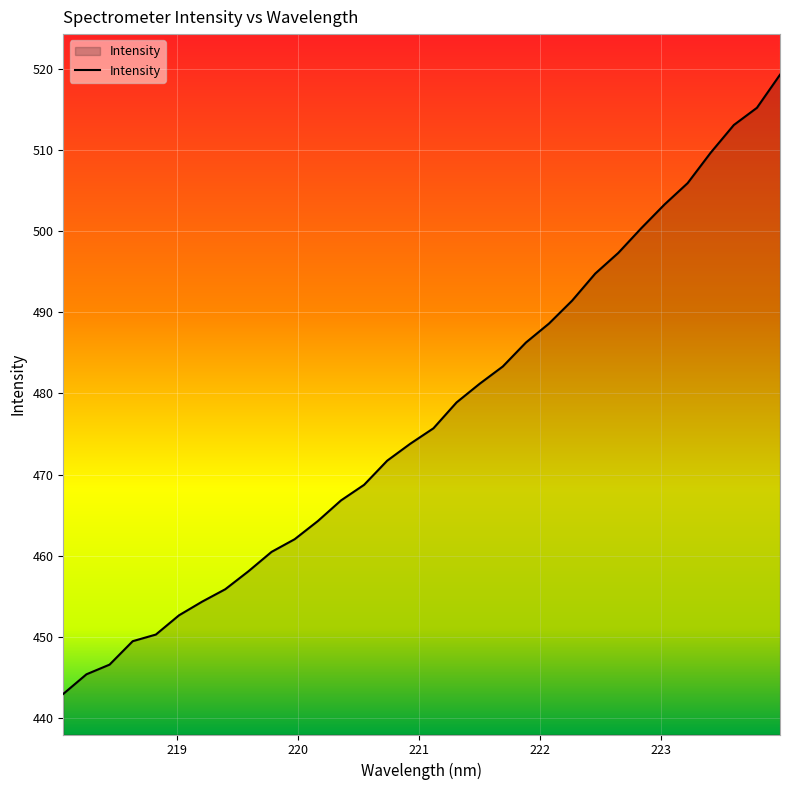

What is the maximum value shown in the chart?

519.2